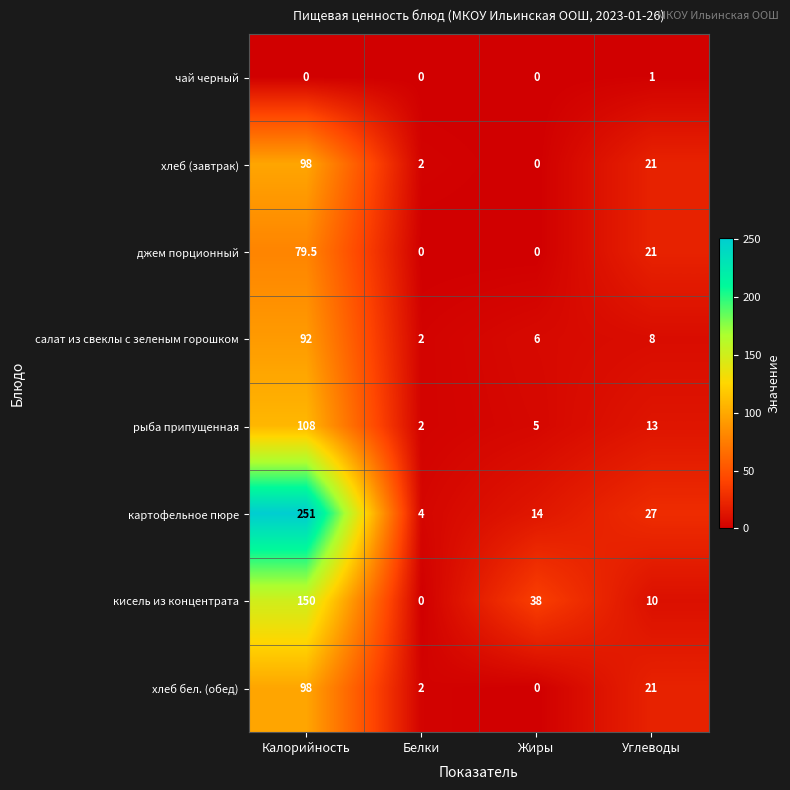

Where is джем порционный nearest to the value 39?

Углеводы